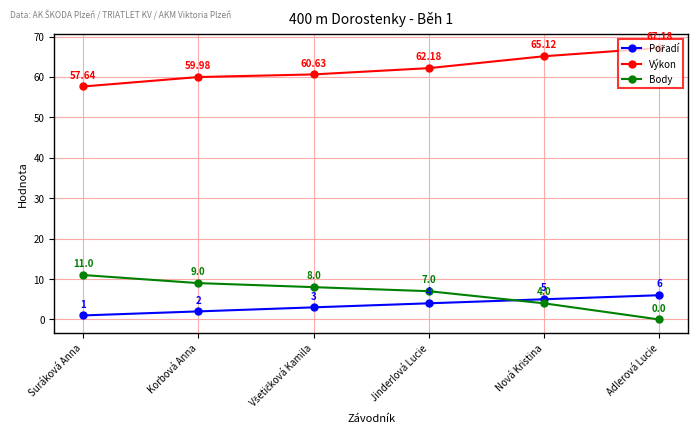

Does the chart display data point markers on the line(s)?

Yes